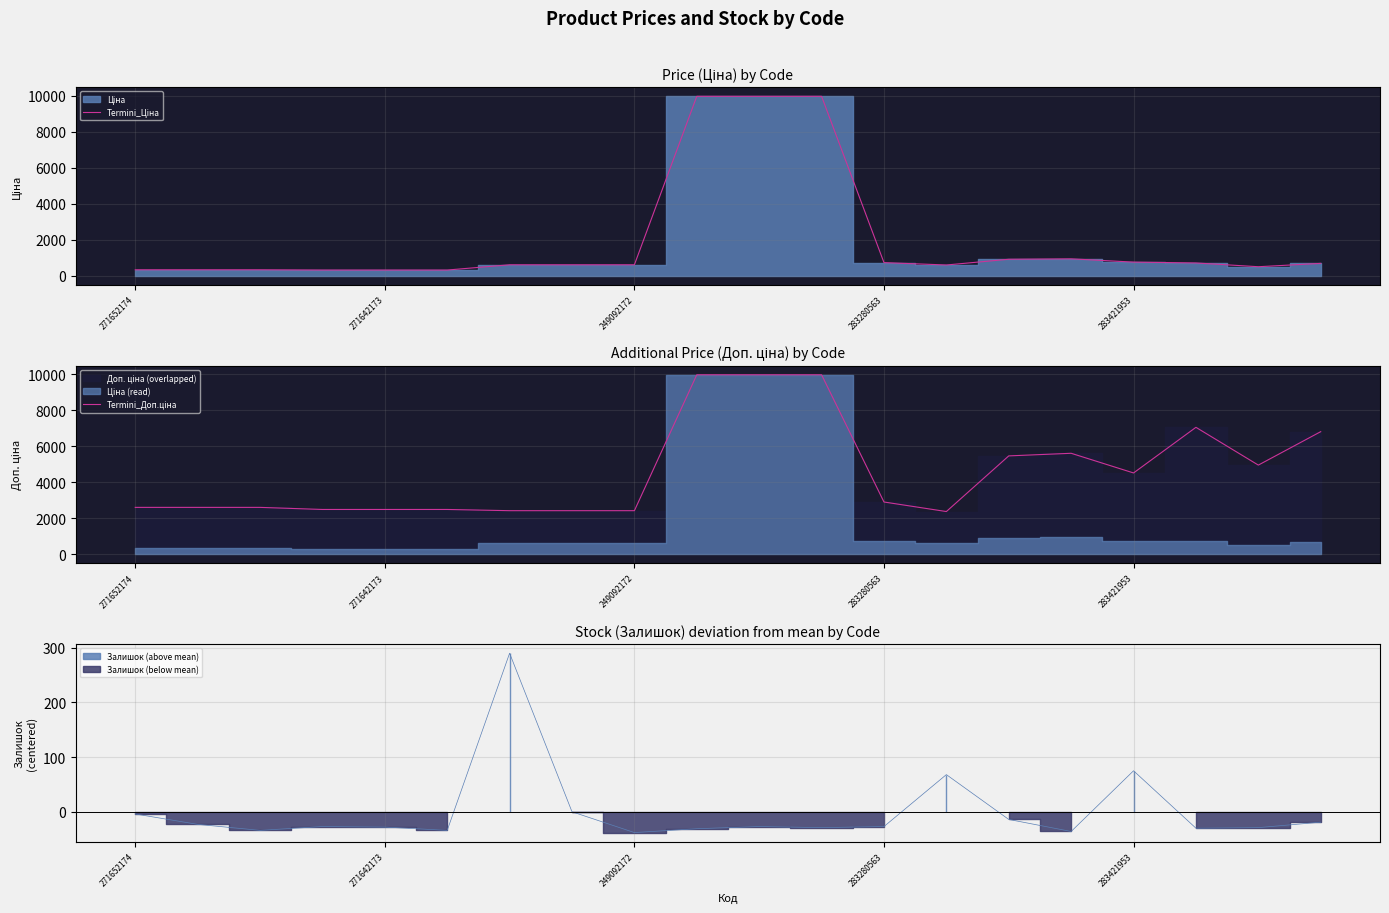

Rank the series by their average value, from lowest to highest.

Termini_Ціна, Termini_Доп.ціна